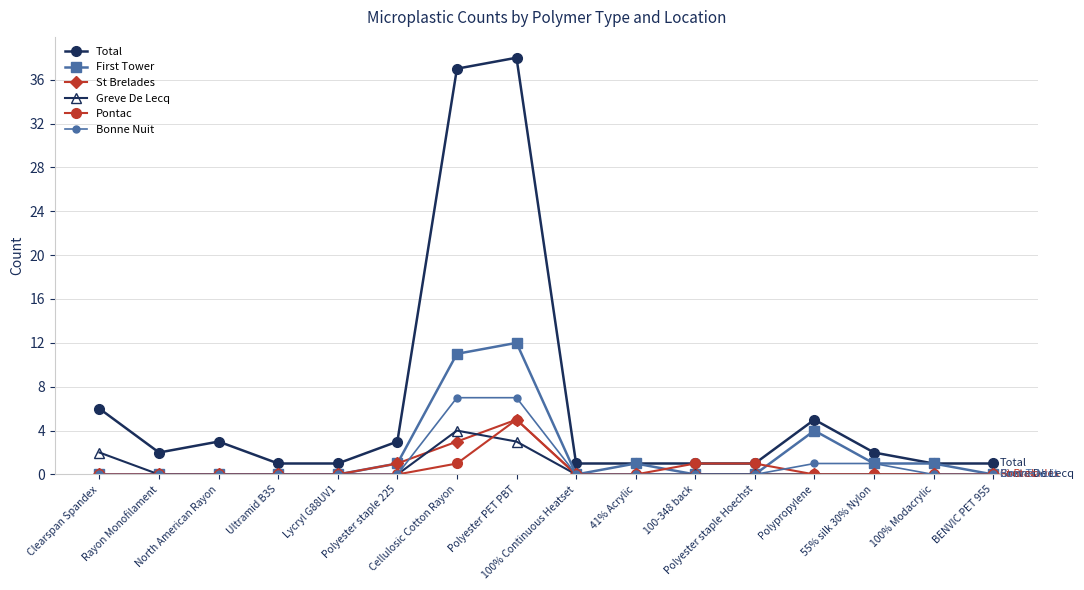

Where does the Total series first go above 2?

Clearspan Spandex